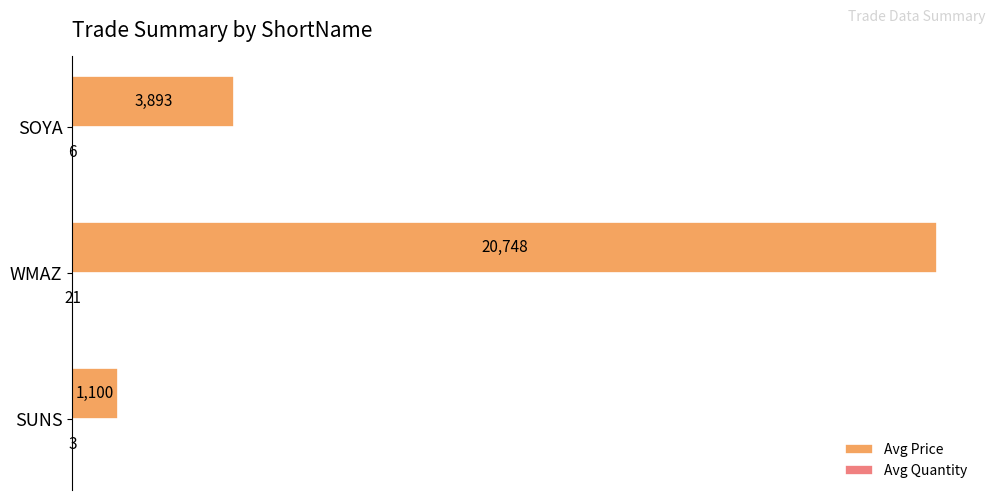

What is the greatest value displayed?

20748